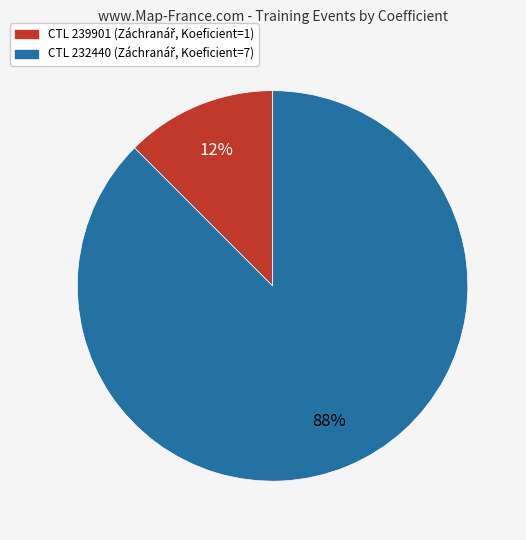

Does any single category account for the majority?

Yes